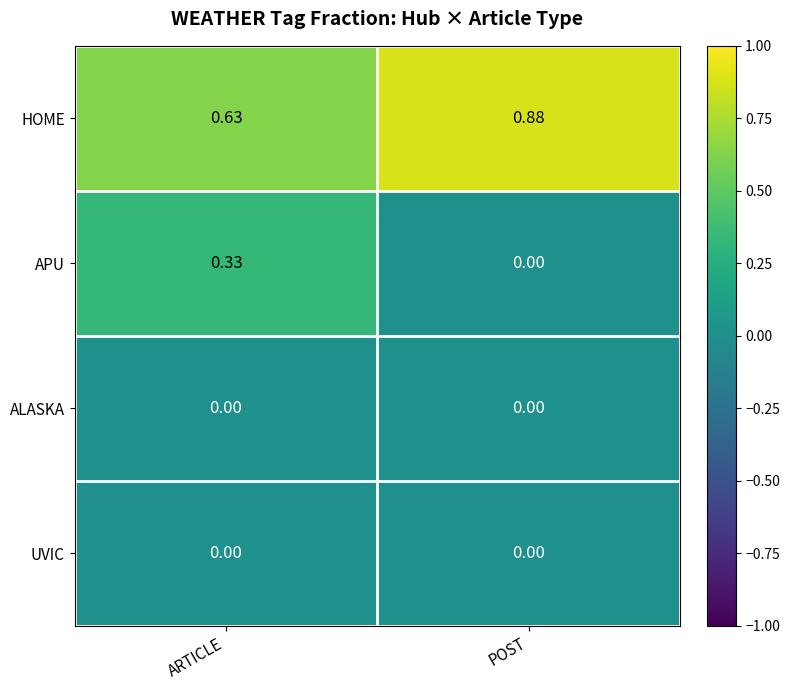

Between ARTICLE and POST, which series saw the biggest shift?

APU